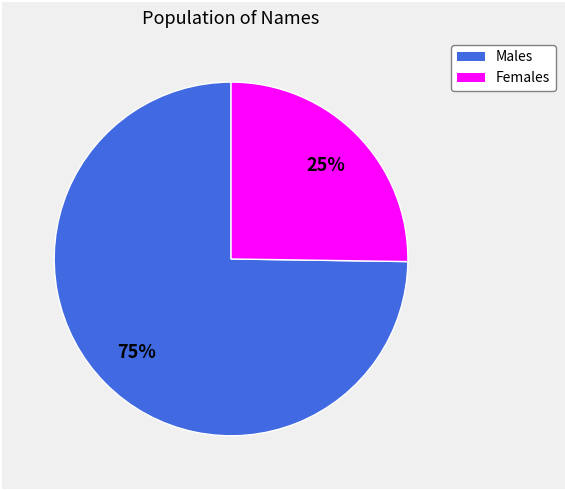

Does any single category account for the majority?

Yes